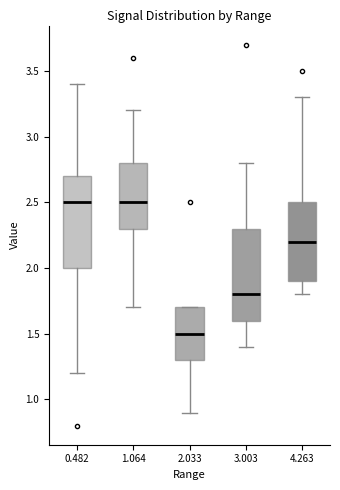

Where does the lower whisker of the box at x = 2.033 end on the y-axis? The values are not printed on the chart, so give them approximately, as read against the axis.

0.9